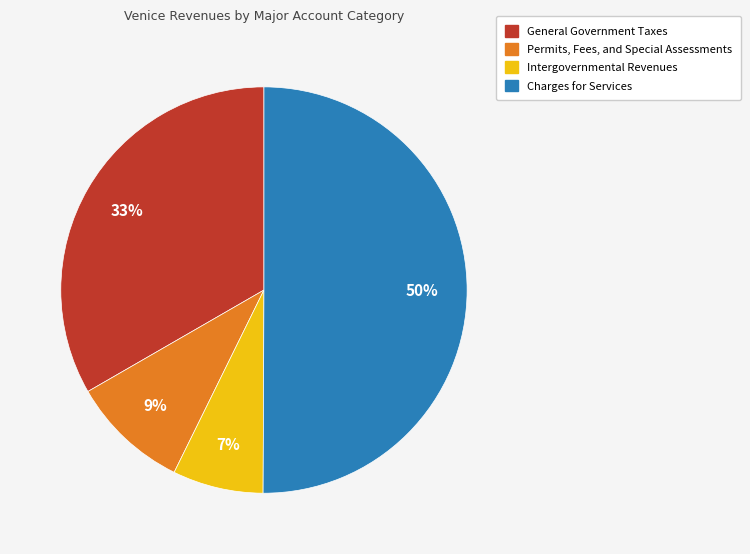

To the nearest percent, what is the difference between the largest and smallest slice percentages?

43%